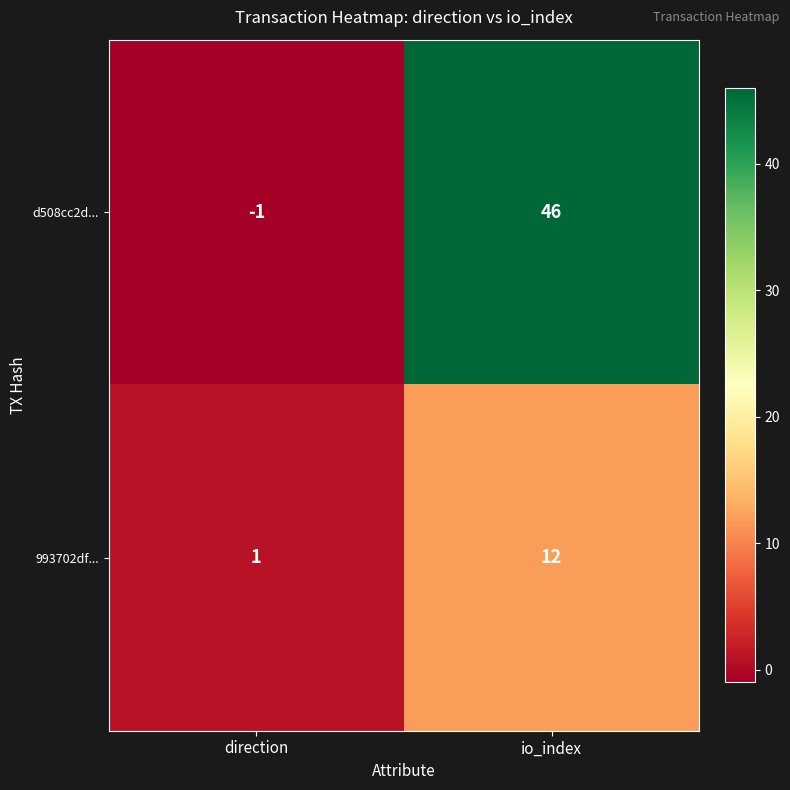

How many values in the 993702df... series are below 12?

1